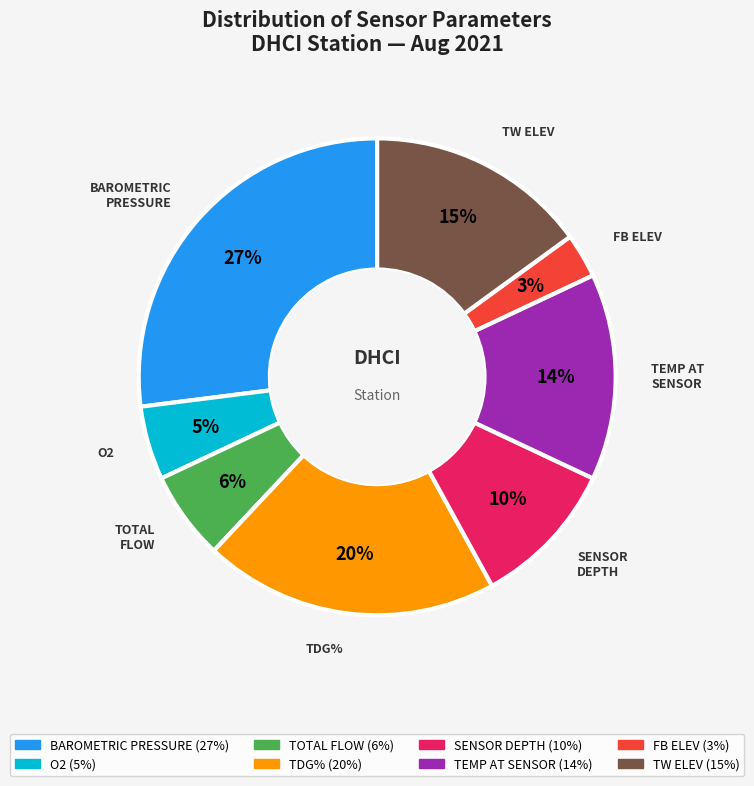

How many slices are in this pie chart?

8